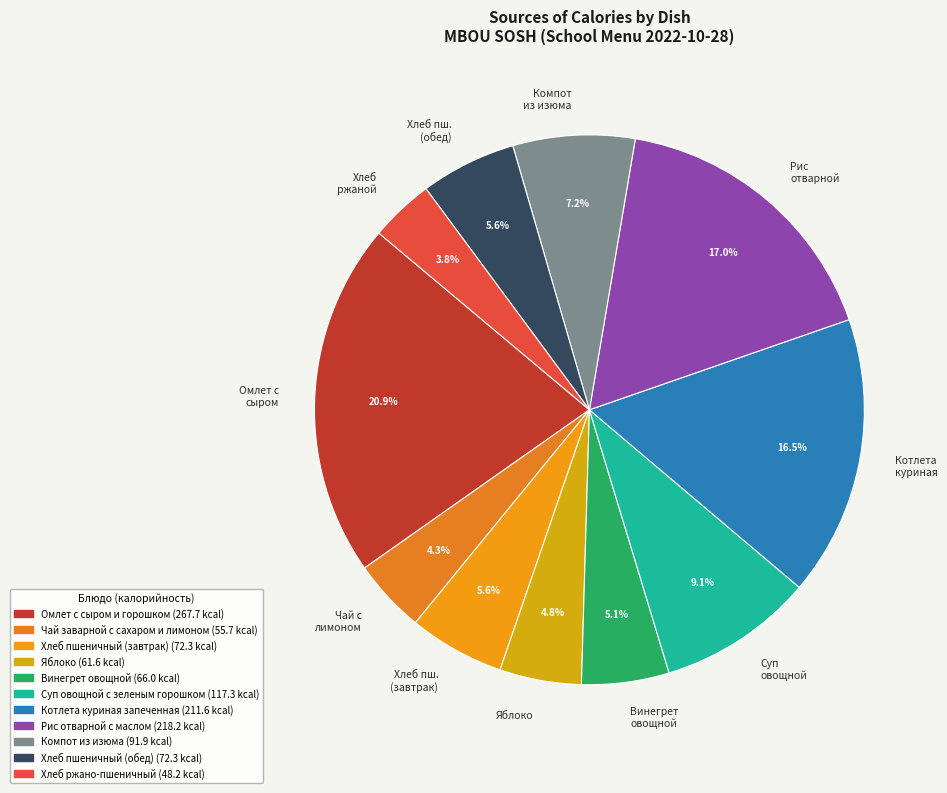

To the nearest percent, what portion does Компот из изюма represent?

7%